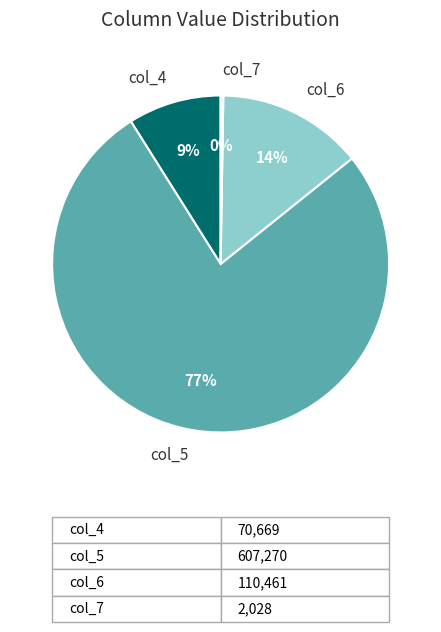

To the nearest percent, what is the difference between the col_6 and col_5 slice percentages?

63%